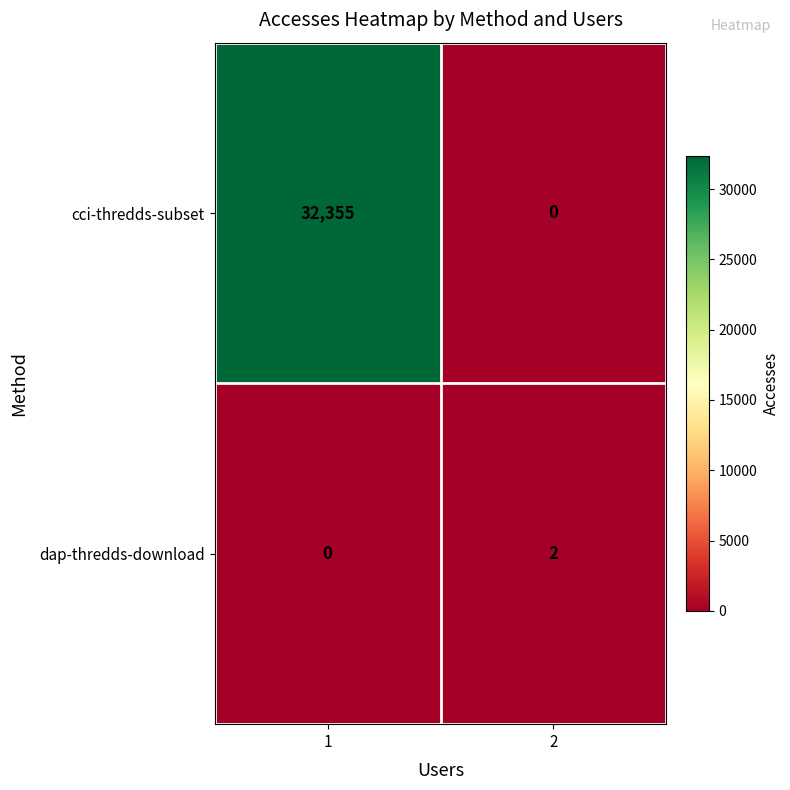

Rank the series by their average value, from highest to lowest.

cci-thredds-subset, dap-thredds-download